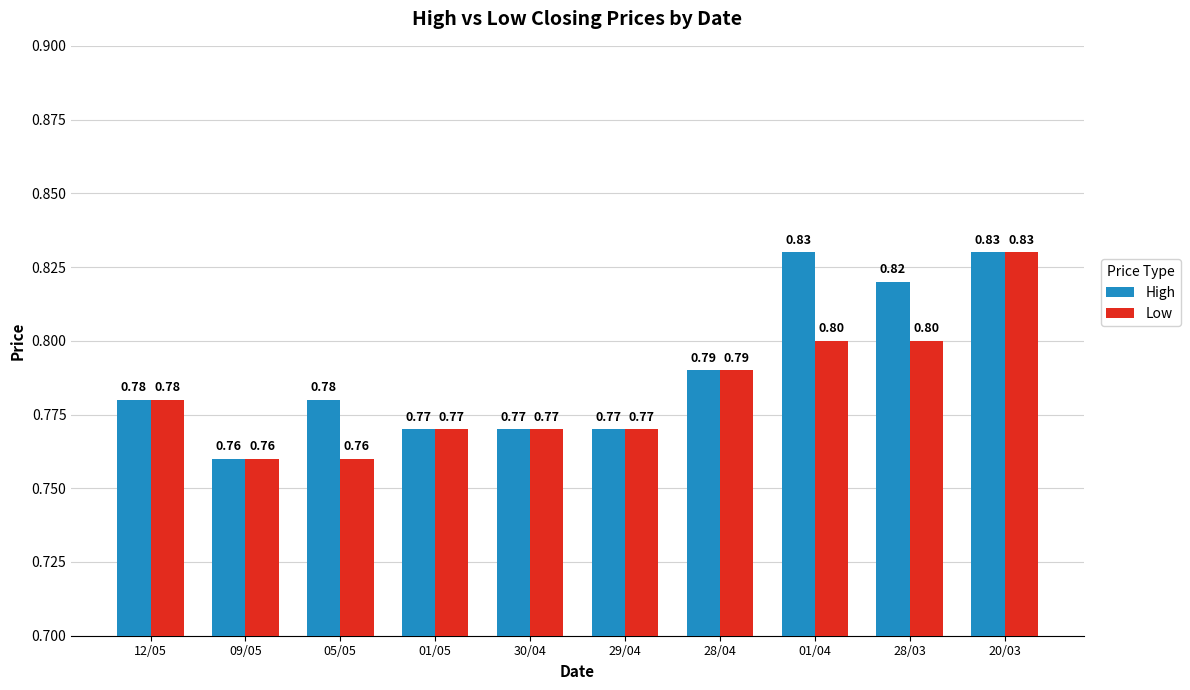

Are the bars horizontal?

No